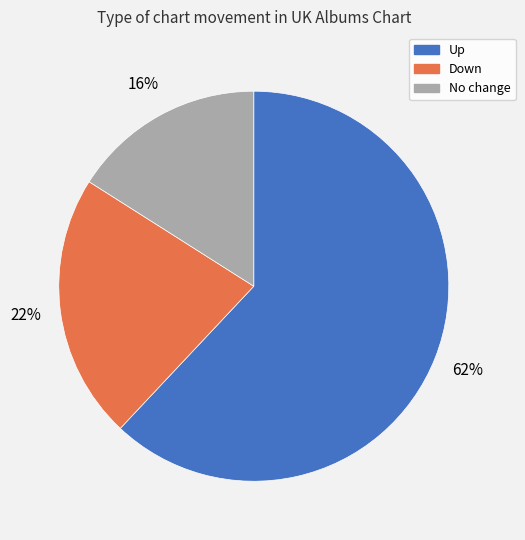

Approximately how many times larger is the value at Down compared to No change?

1.4